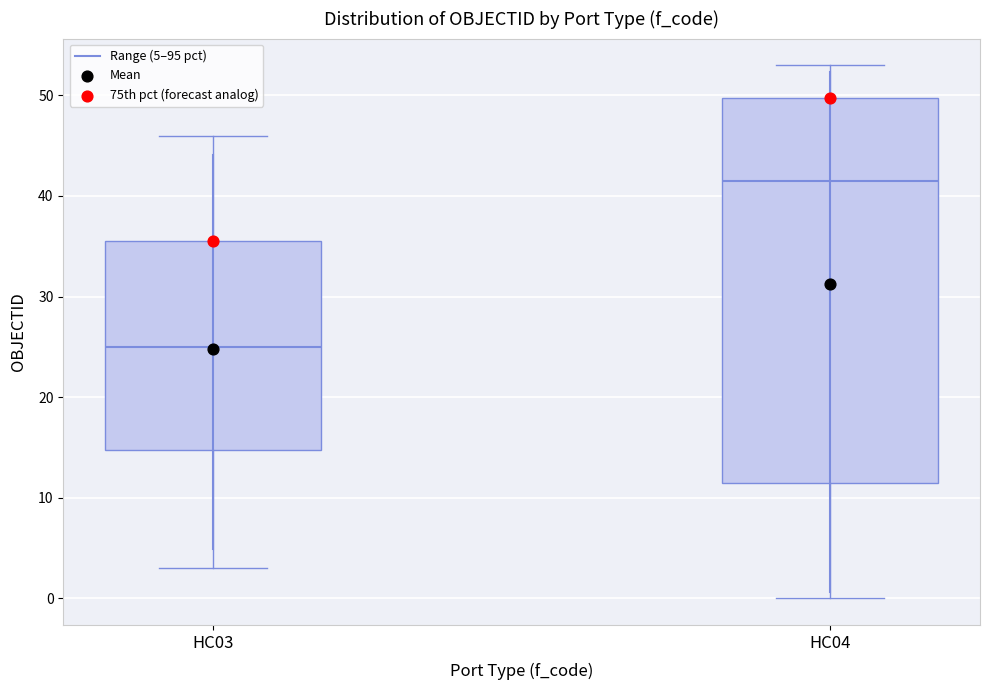

Where is the lower edge of the box for HC03 on the y-axis? The values are not printed on the chart, so give them approximately, as read against the axis.

15